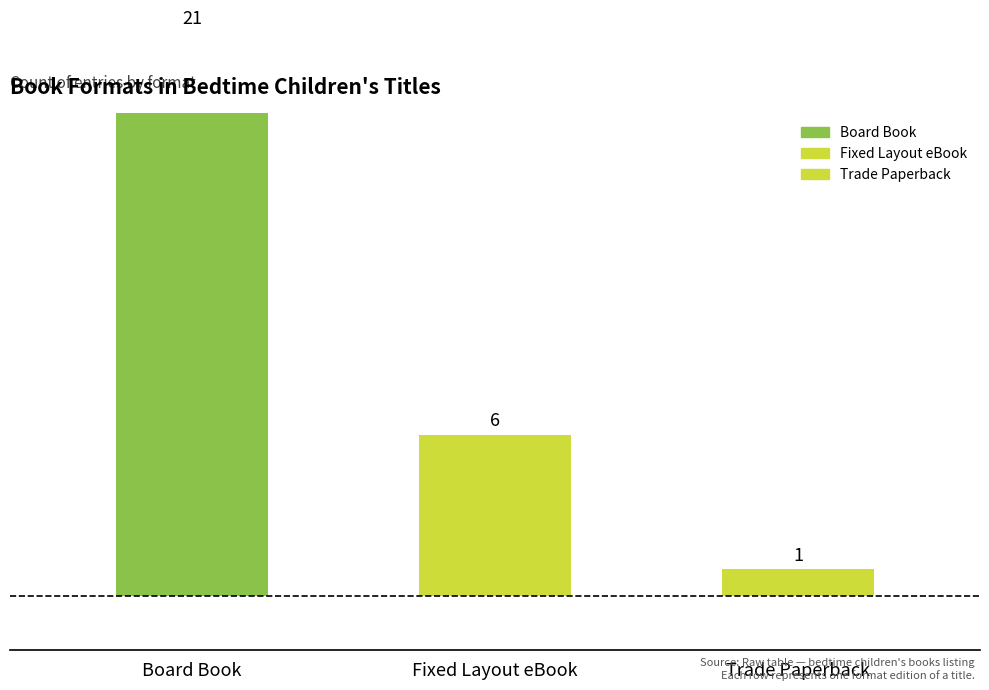

Where does the data first go above 6?

Board Book